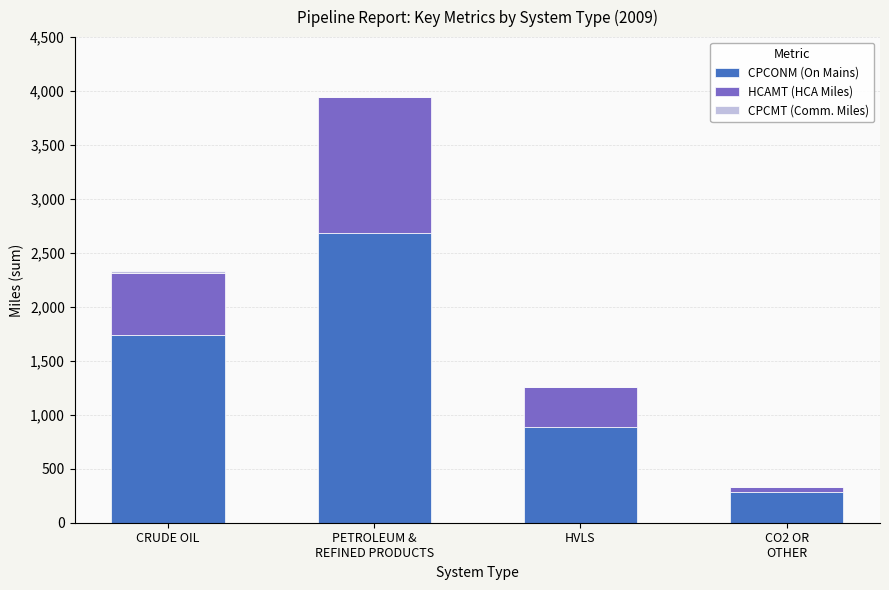

At which label does CPCONM (On Mains) reach its peak?

PETROLEUM &
REFINED PRODUCTS